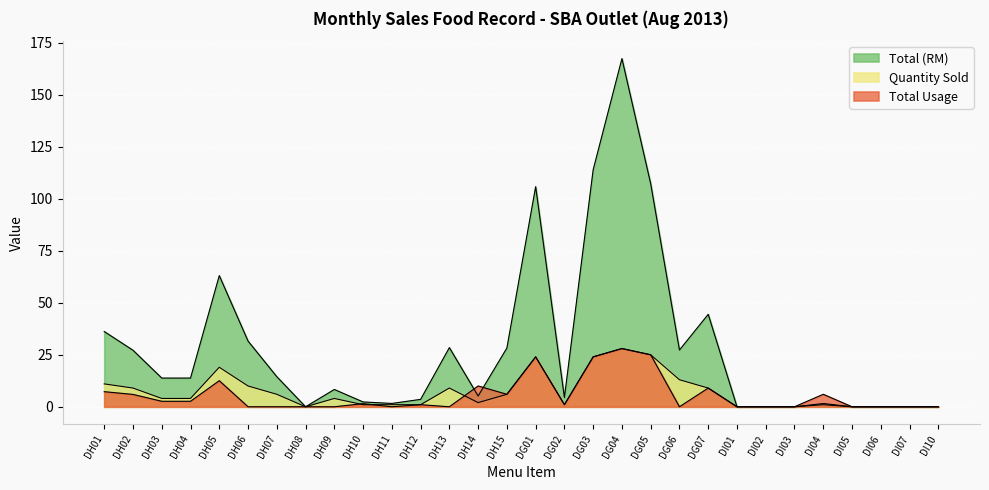

The value of Total (RM) at DG07 is 24.7. True or false?

False